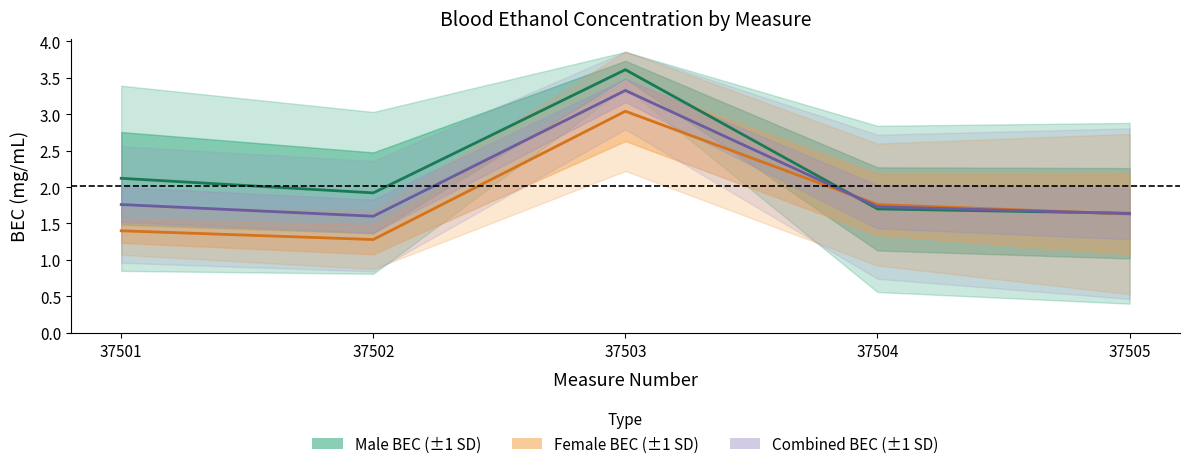

What is the lowest value of the mean_f series?

1.3